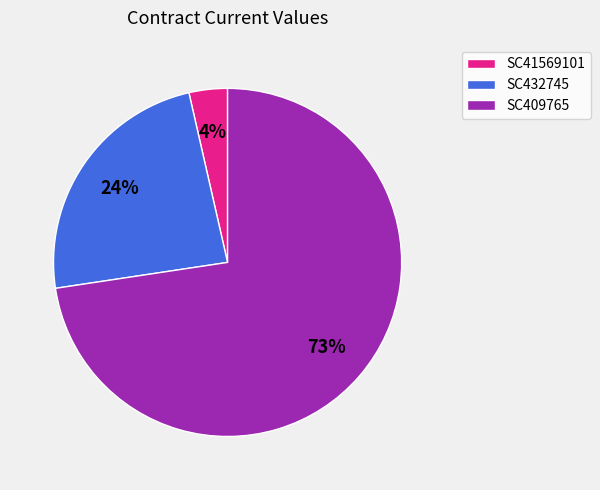

Between SC432745 and SC41569101, which is larger?

SC432745